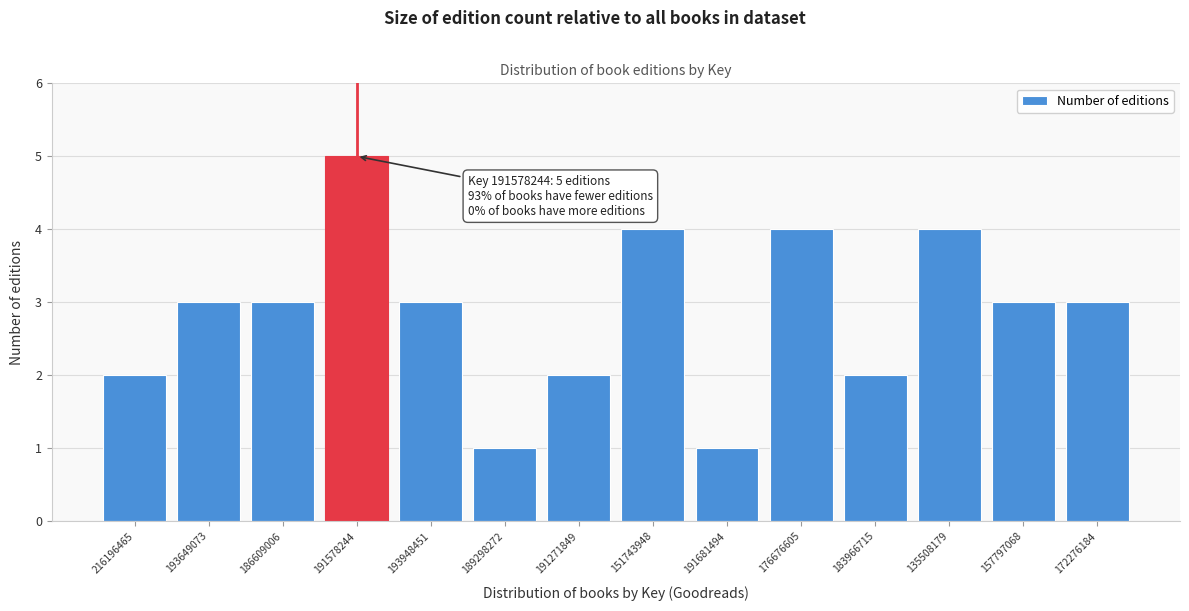

Reading left to right, extract all data points from this chart.

2	3	3	5	3	1	2	4	1	4	2	4	3	3